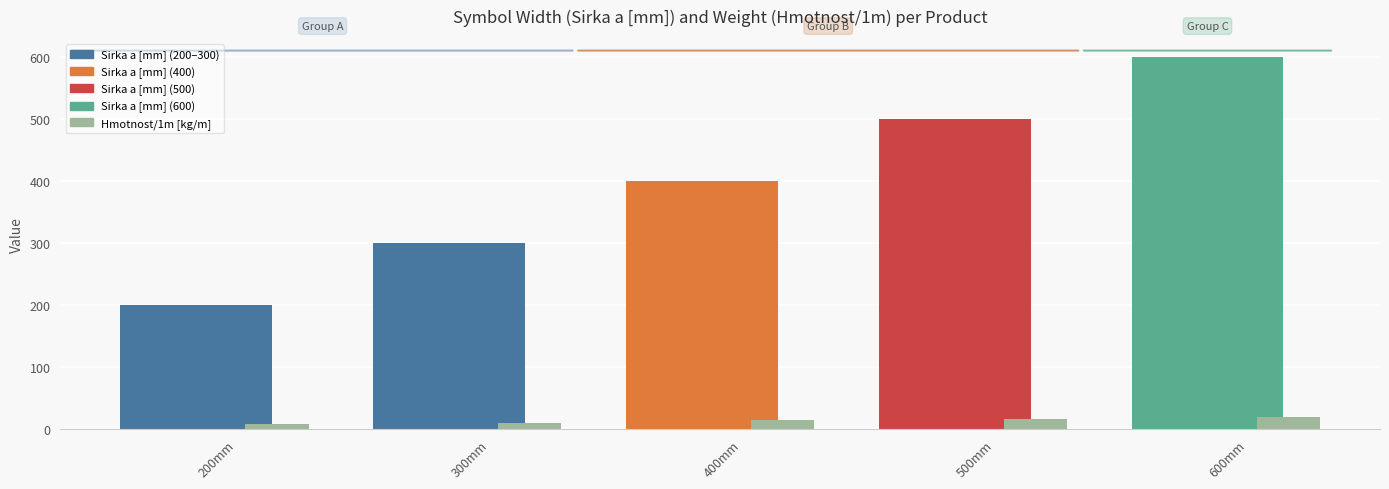

What is the maximum value shown in the chart?

600.0